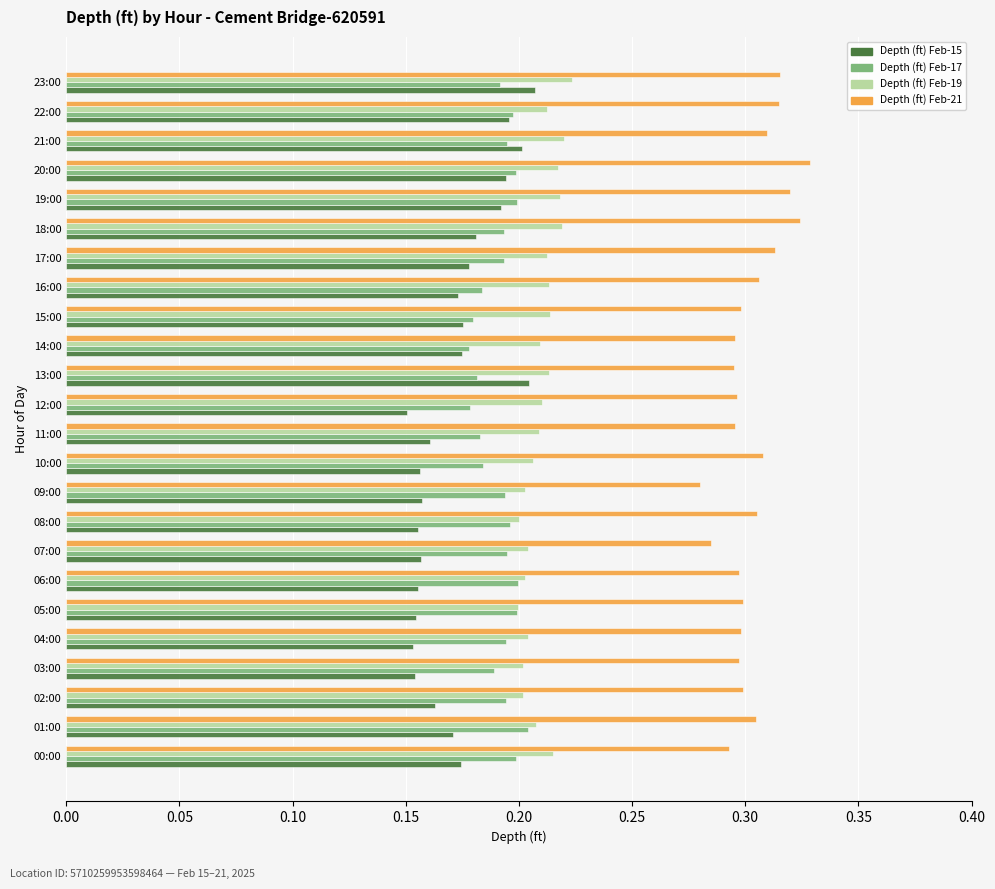

What is the sum of all Depth (ft) Feb-15 values?

4.1